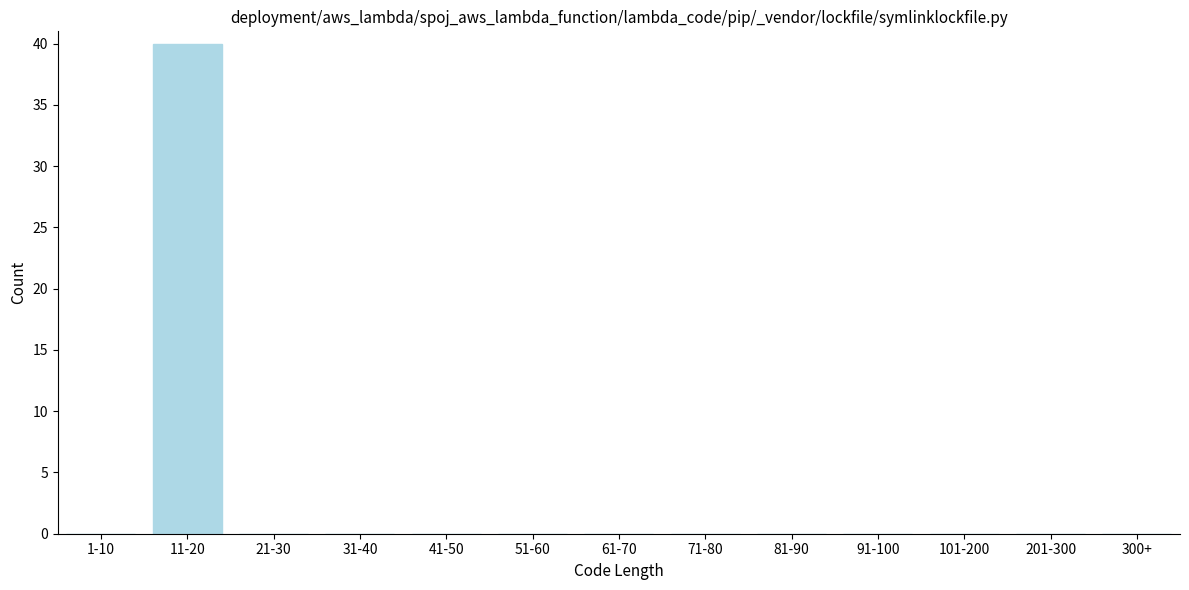

Reading left to right, extract all data points from this chart.

1-10=0	11-20=40	21-30=0	31-40=0	41-50=0	51-60=0	61-70=0	71-80=0	81-90=0	91-100=0	101-200=0	201-300=0	300+=0